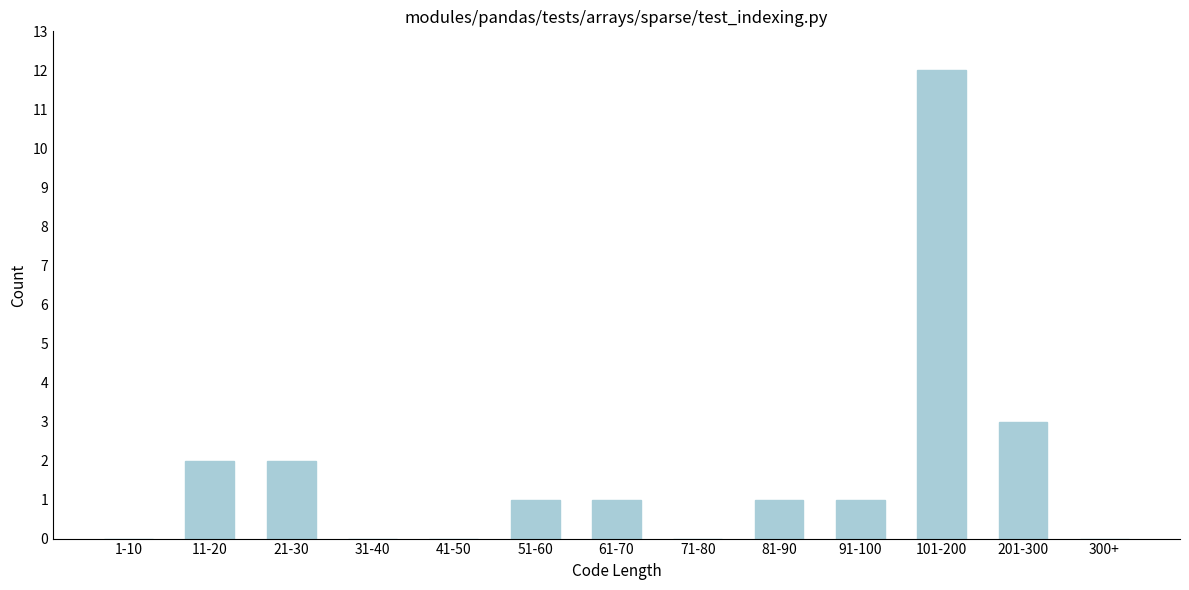

Reading right to left, transcribe all the data shown in this chart.

300+=0	201-300=3	101-200=12	91-100=1	81-90=1	71-80=0	61-70=1	51-60=1	41-50=0	31-40=0	21-30=2	11-20=2	1-10=0